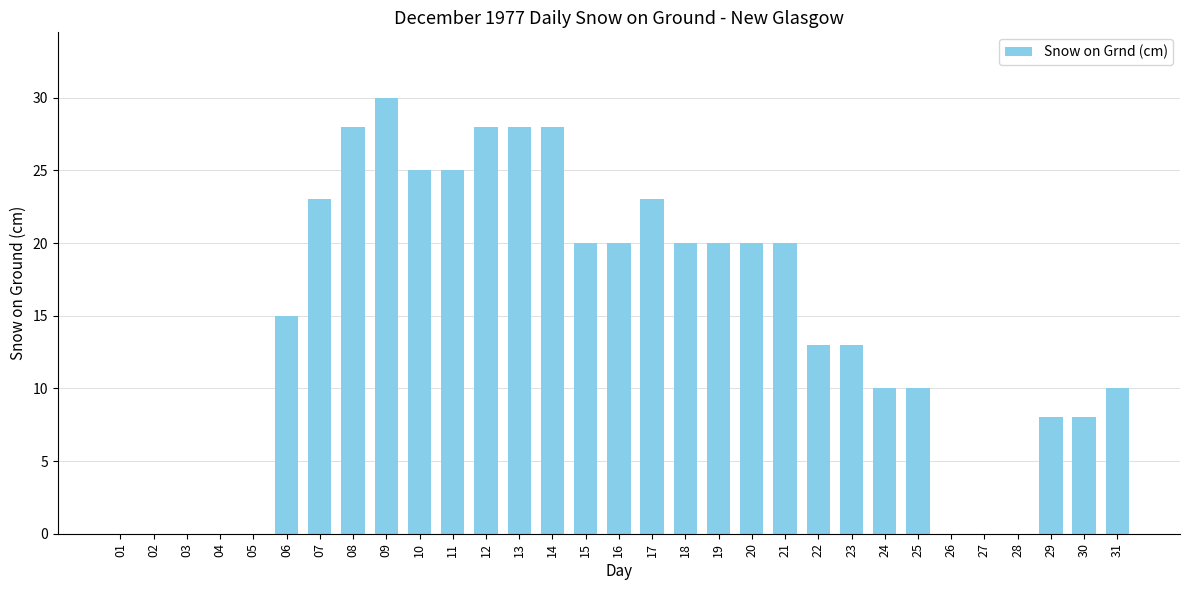

What value does the data have at 07, to the nearest 5?

25